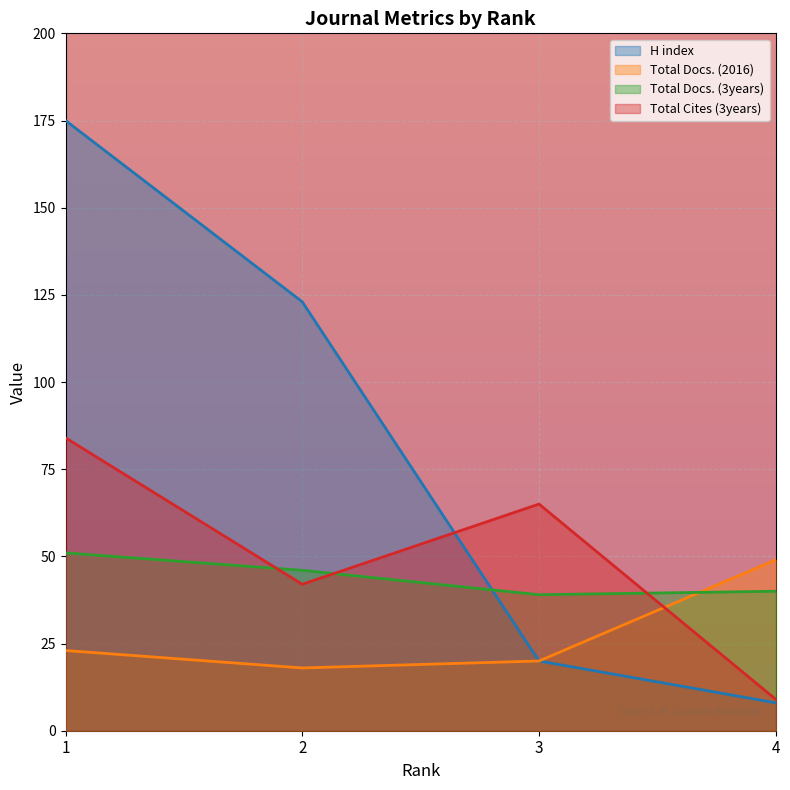

Rank the categories by H index value from lowest to highest.

4, 3, 2, 1